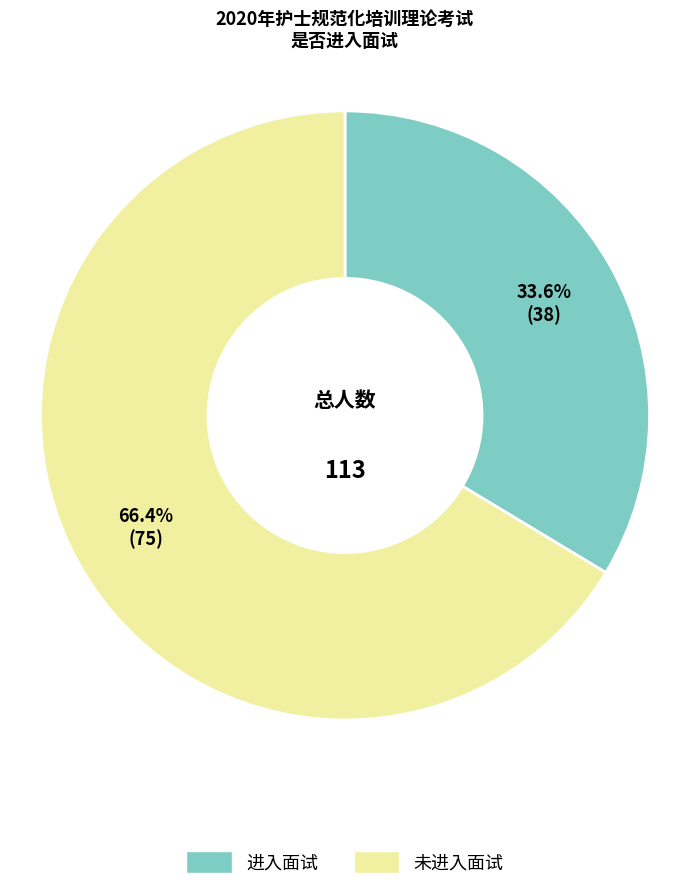

Does any single category account for the majority?

Yes